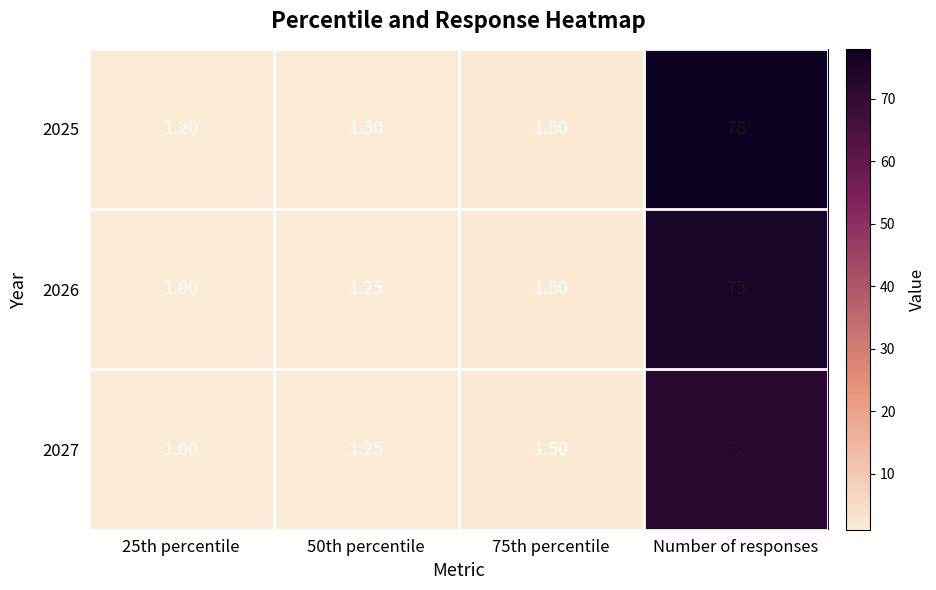

Which label corresponds to the largest value in the chart?

Number of responses